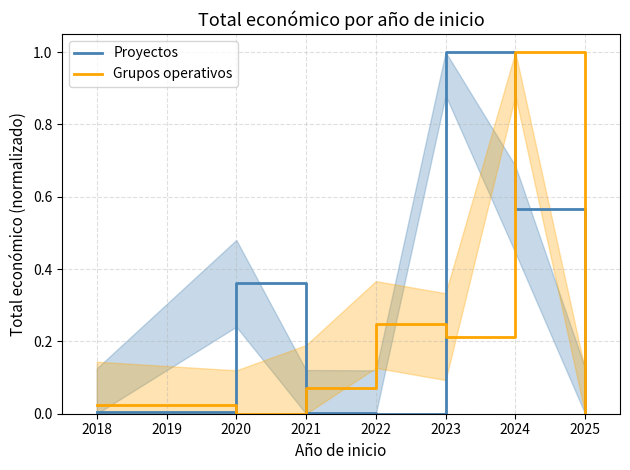

The value of Proyectos at 2018 is 0.0. True or false?

True